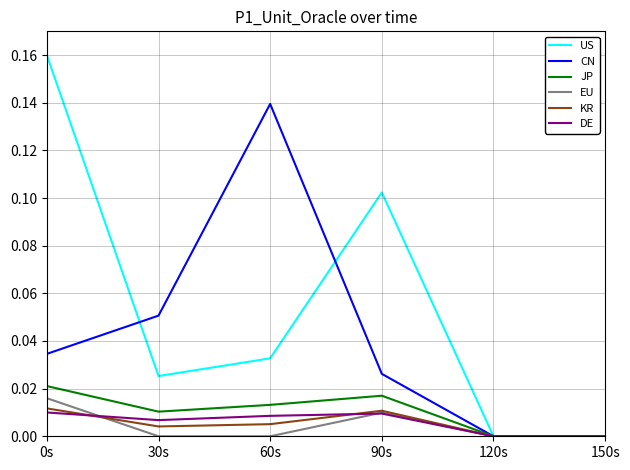

Which series has the widest spread of values?

US